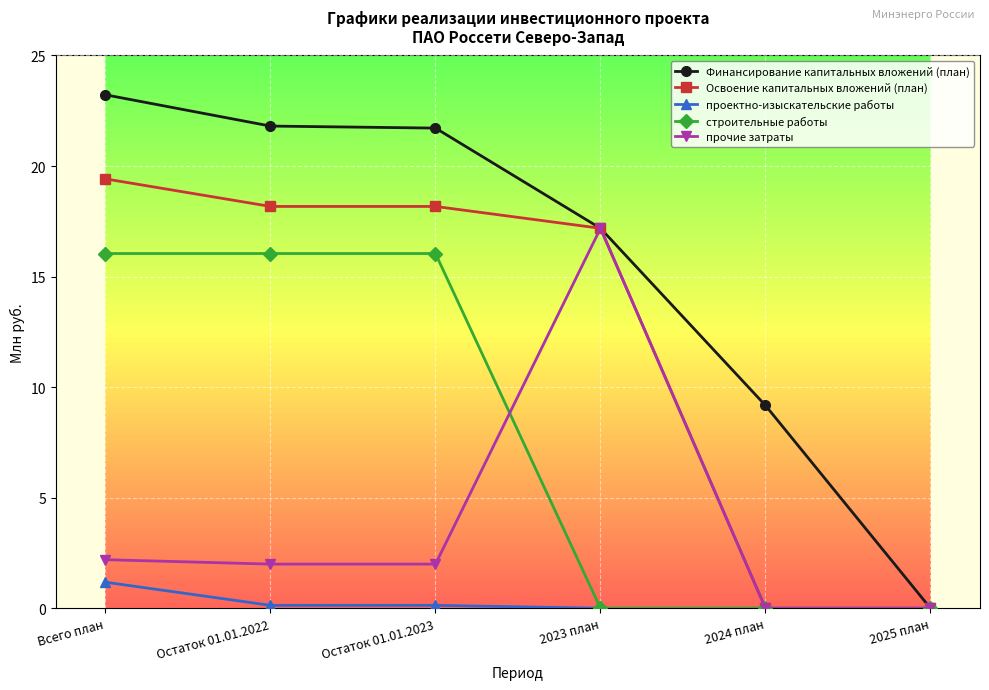

True or false: Финансирование капитальных вложений (план) has a value of 0.0 at 2025 план.

True